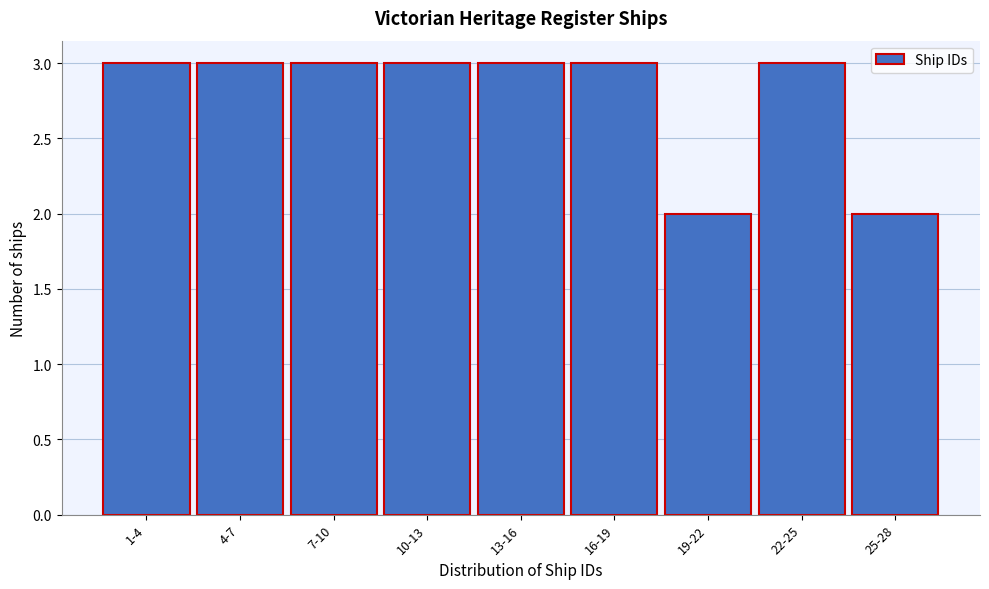

Reading left to right, extract all data points from this chart.

1-4=3	4-7=3	7-10=3	10-13=3	13-16=3	16-19=3	19-22=2	22-25=3	25-28=2